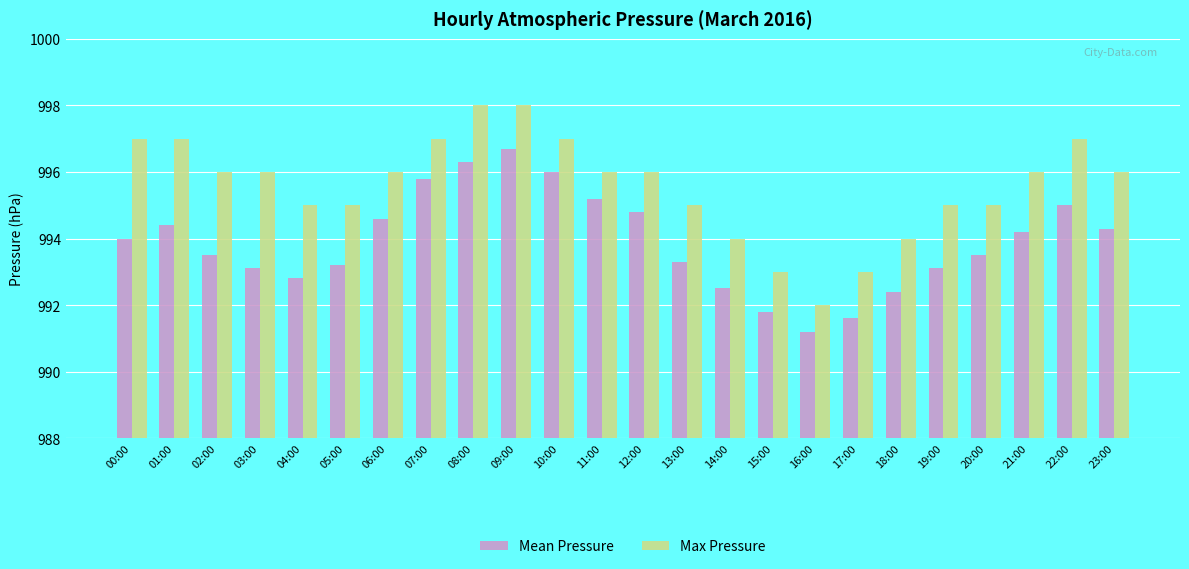

How many data points does each series have?

24